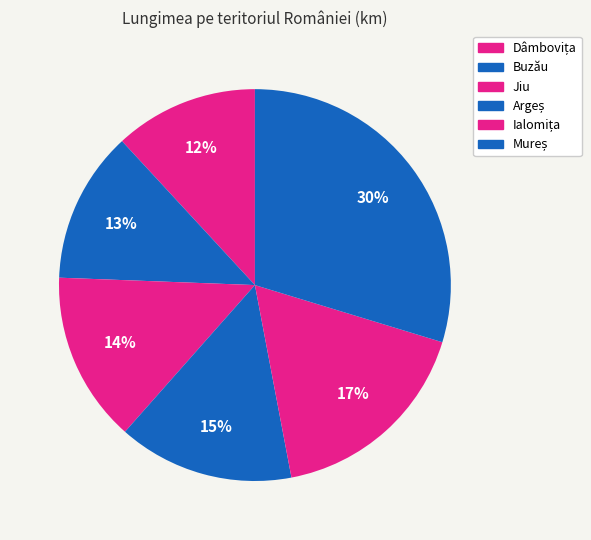

The Dâmbovița slice represents 19% of the pie. True or false?

False